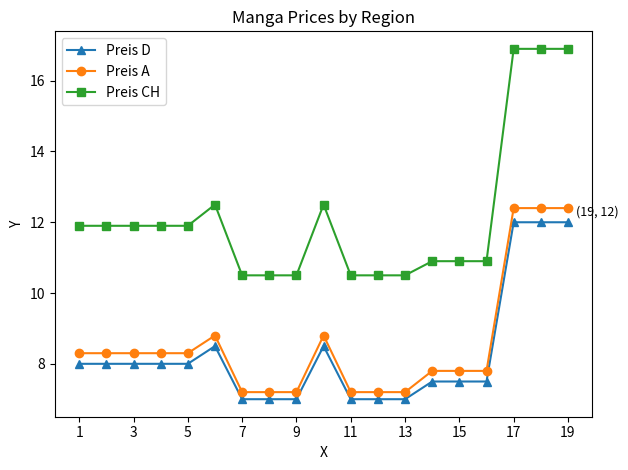

What is the minimum value for Preis A?

7.2